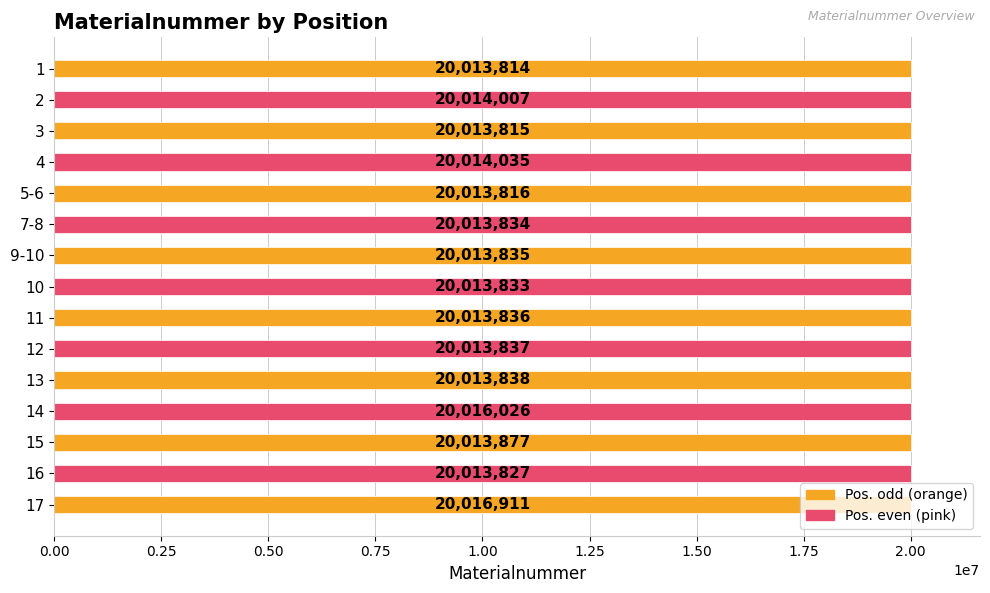

Read the value at 15.

20013877